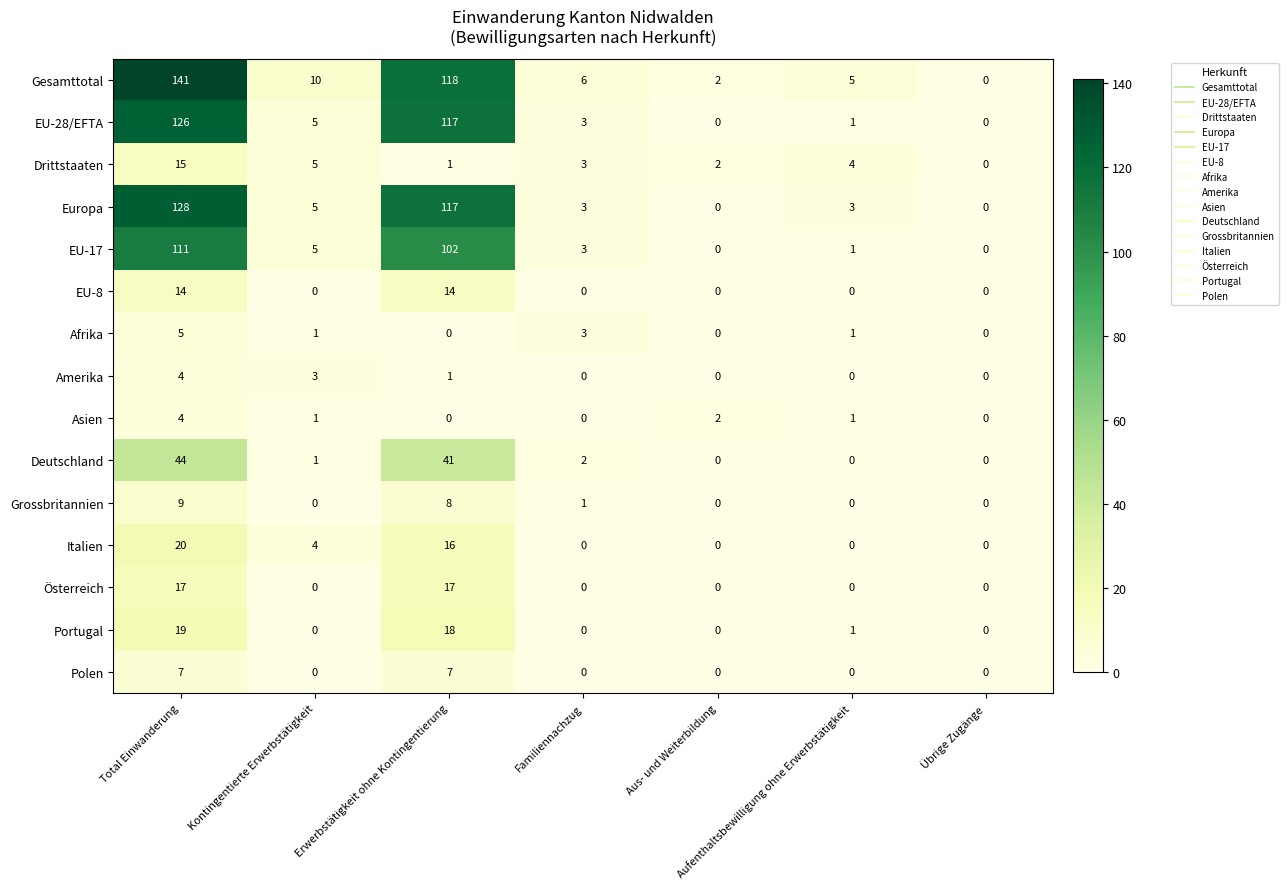

How many Polen values are between 0 and 7?

7